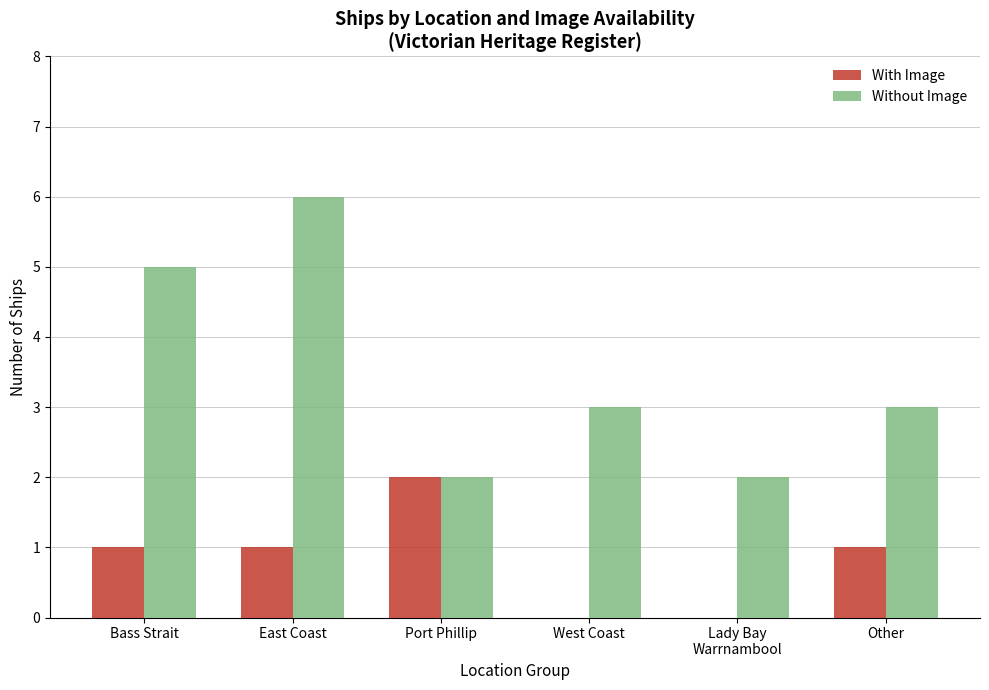

What is the sum of all With Image values?

5